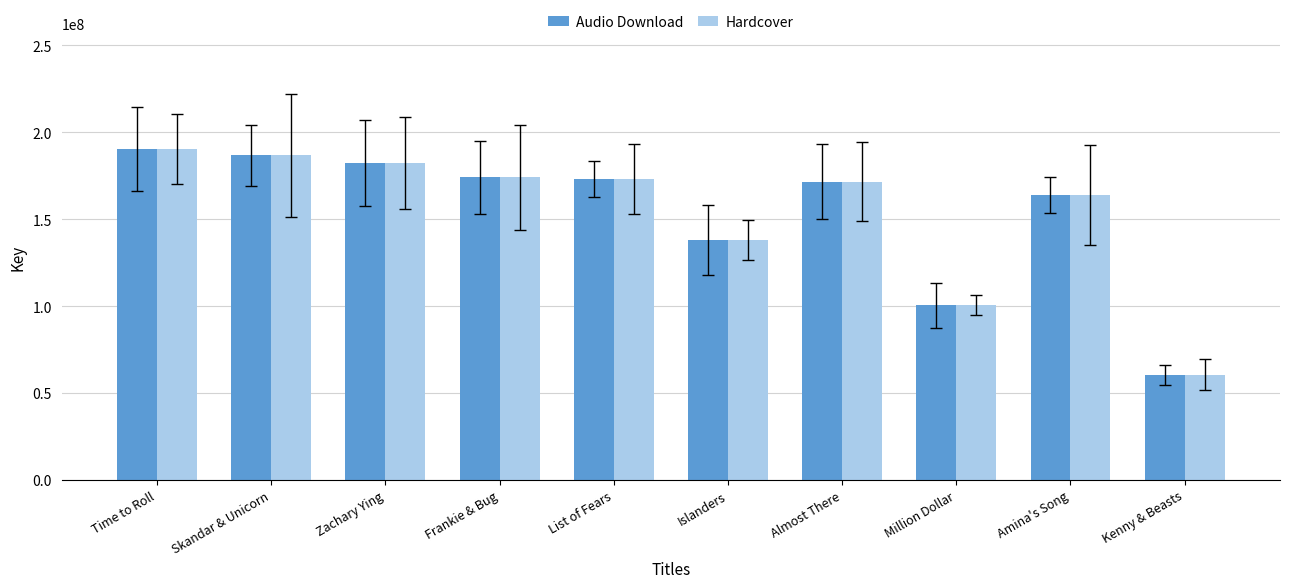

What is the label of the 4th bar from the right?

Almost There